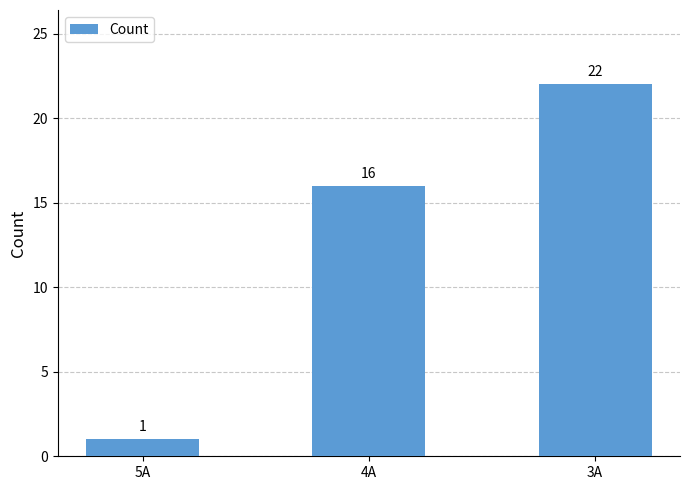

What is the minimum value shown in the chart?

1